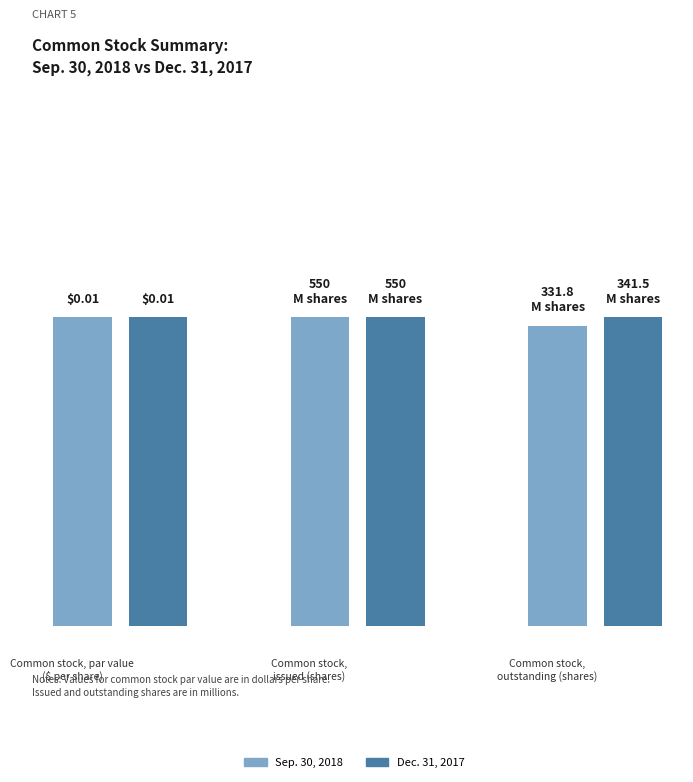

How many bars are there in total?

6